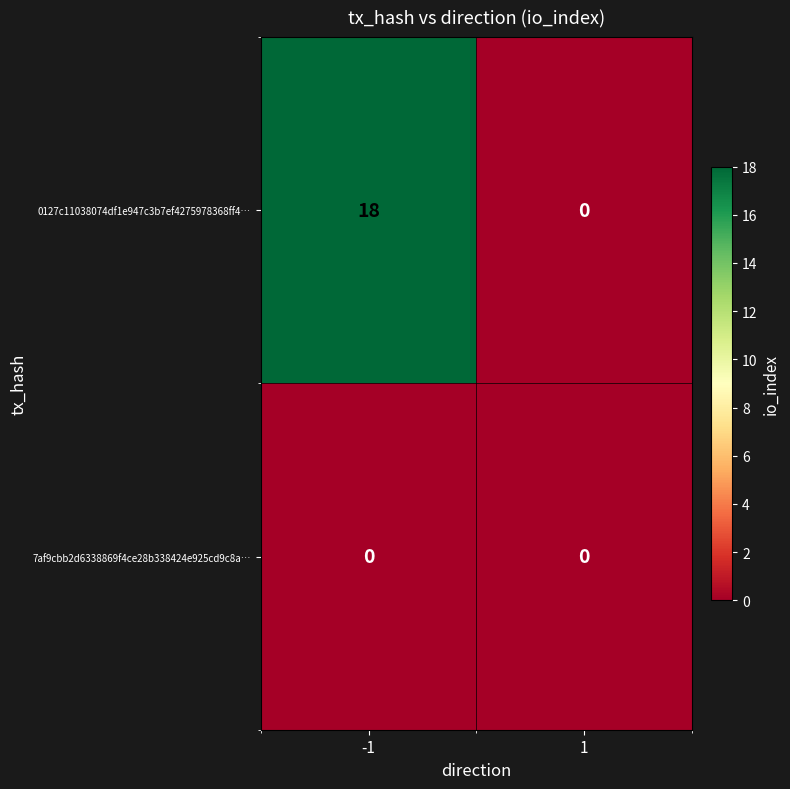

List the series in order of their overall mean, highest first.

0127c11038074df1e947c3b7ef4275978368ff4…, 7af9cbb2d6338869f4ce28b338424e925cd9c8a…